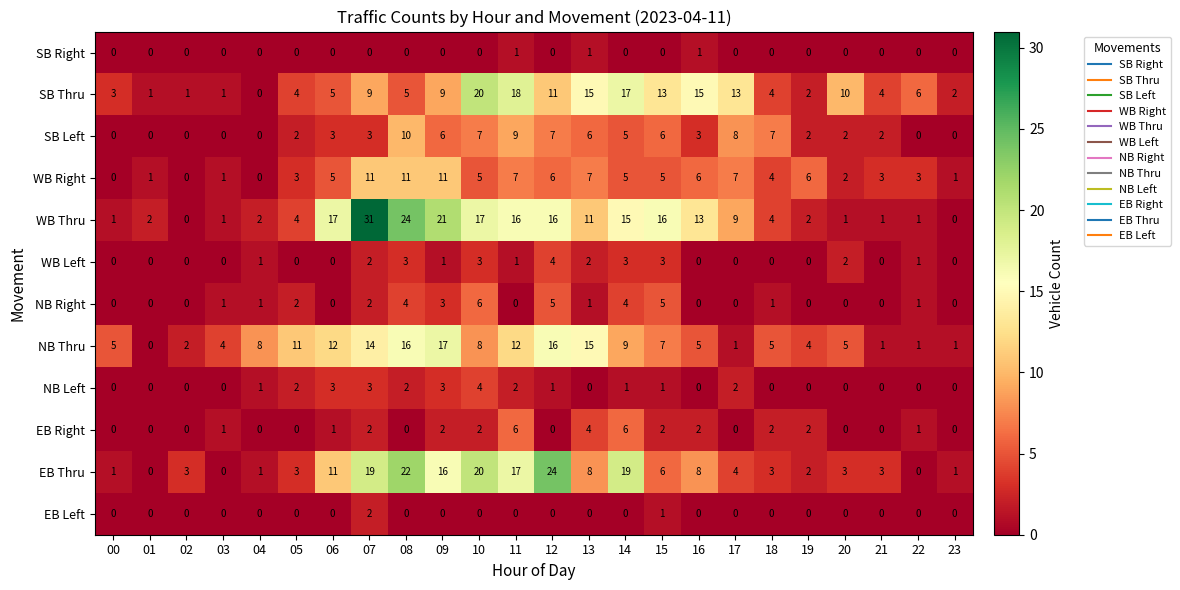

Where is EB Left nearest to the value 1?

15